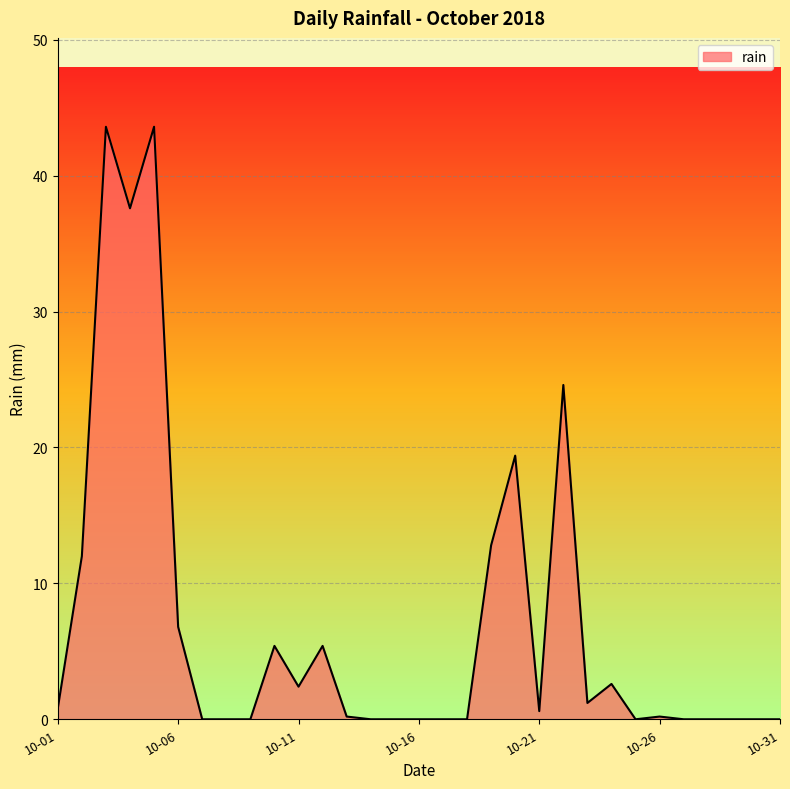

What is the maximum value shown in the chart?

43.6